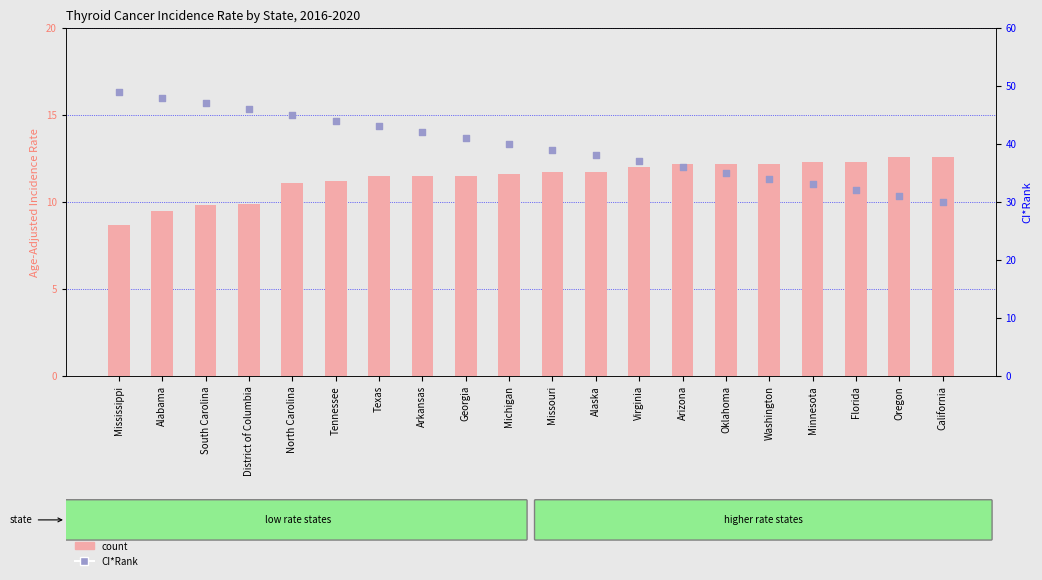

Which series has the largest Y range (max minus min)?

percentile rank within the sample